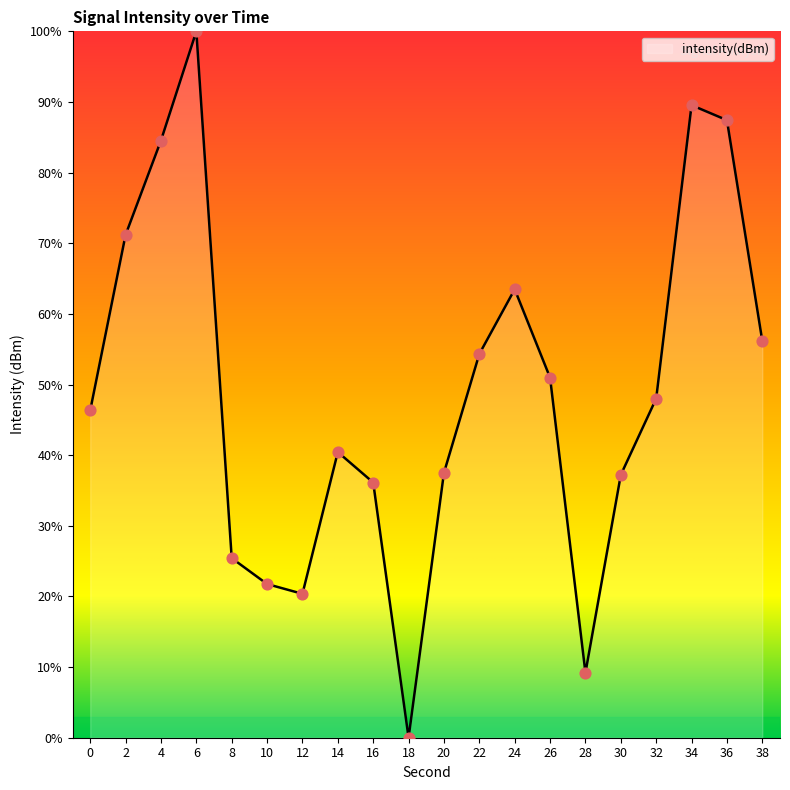

Which has a higher value, 32 or 30?

32